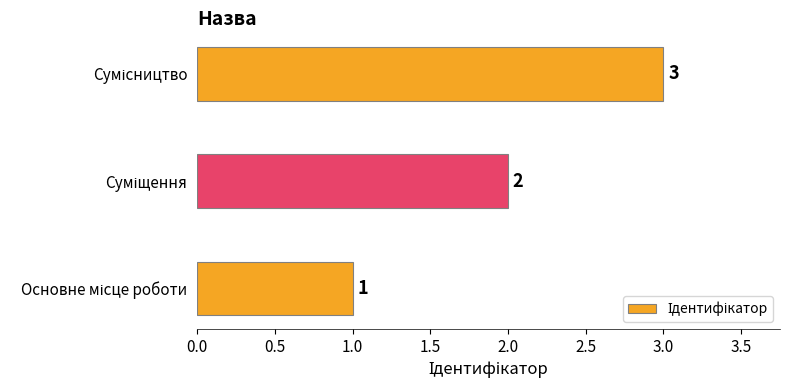

Count the values in the range 1 to 3.

3